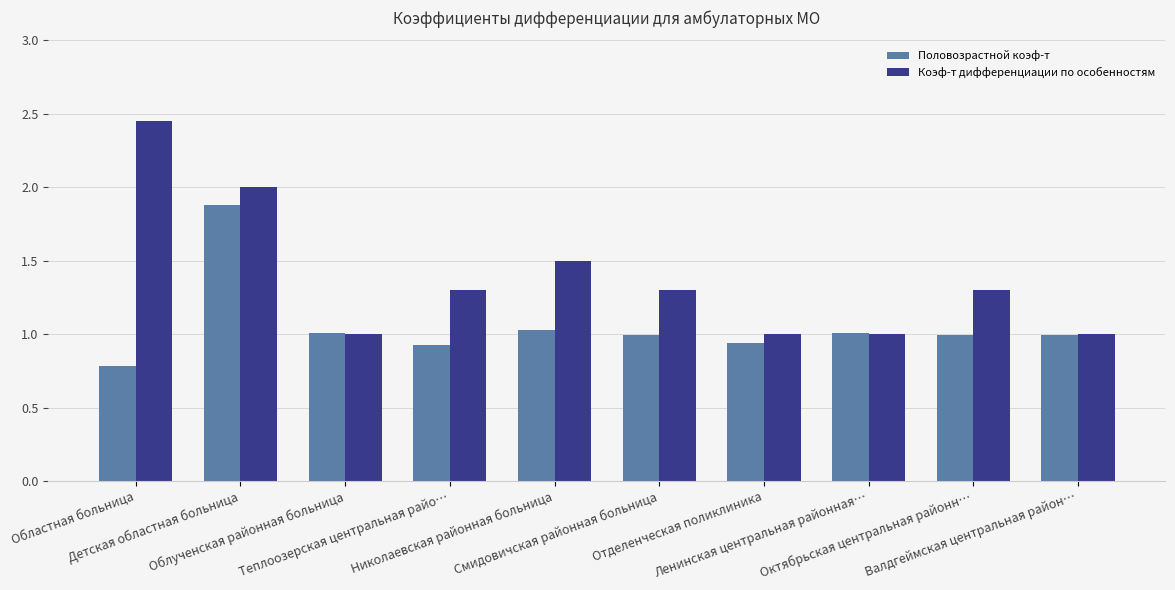

What is the maximum value for Половозрастной коэф-т?

1.9